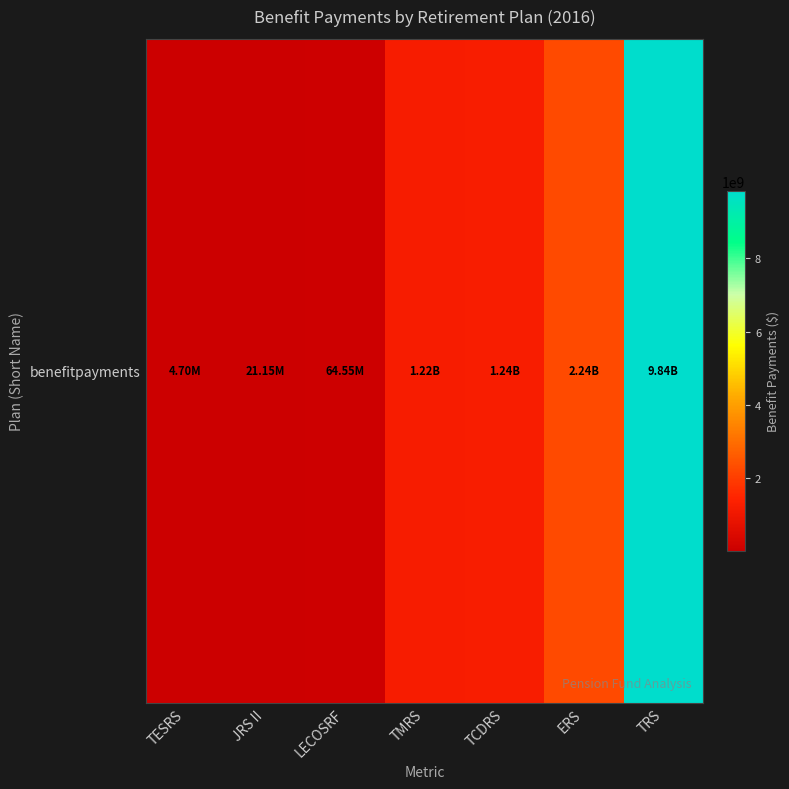

Reading left to right, transcribe all the data shown in this chart.

4701770	21154764	64545732	1216245696	1241705710	2236048640	9844969700